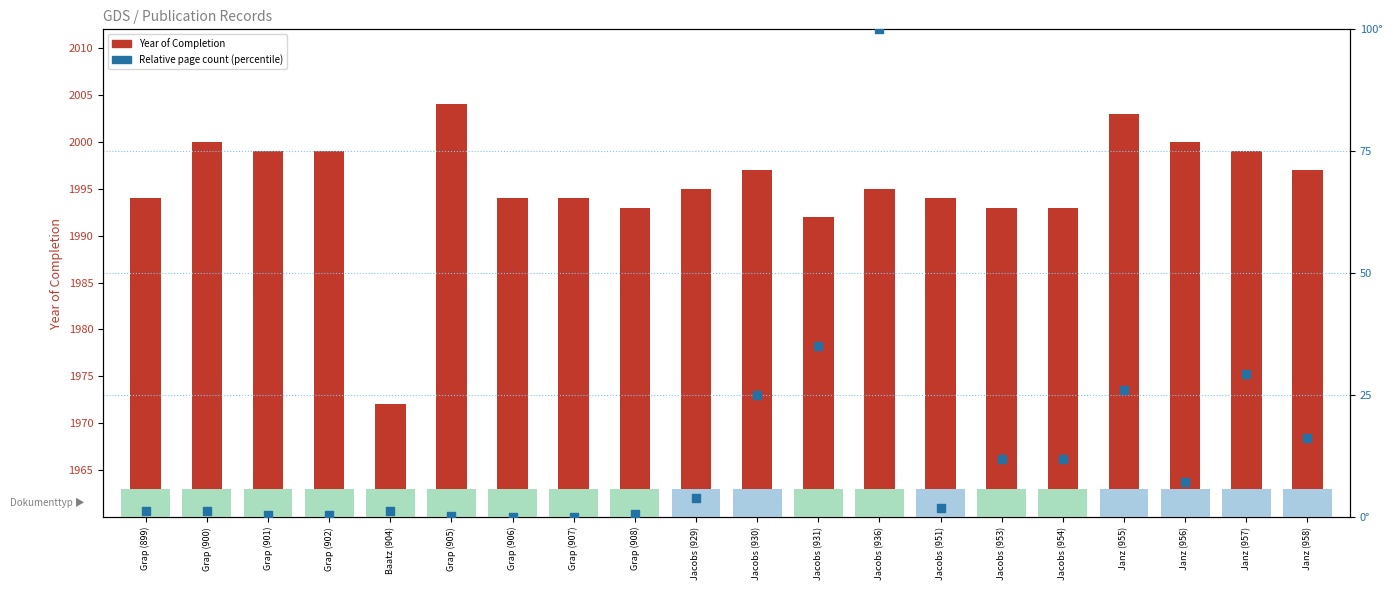

At which category is the sum across all series the highest?

Jacobs (936)